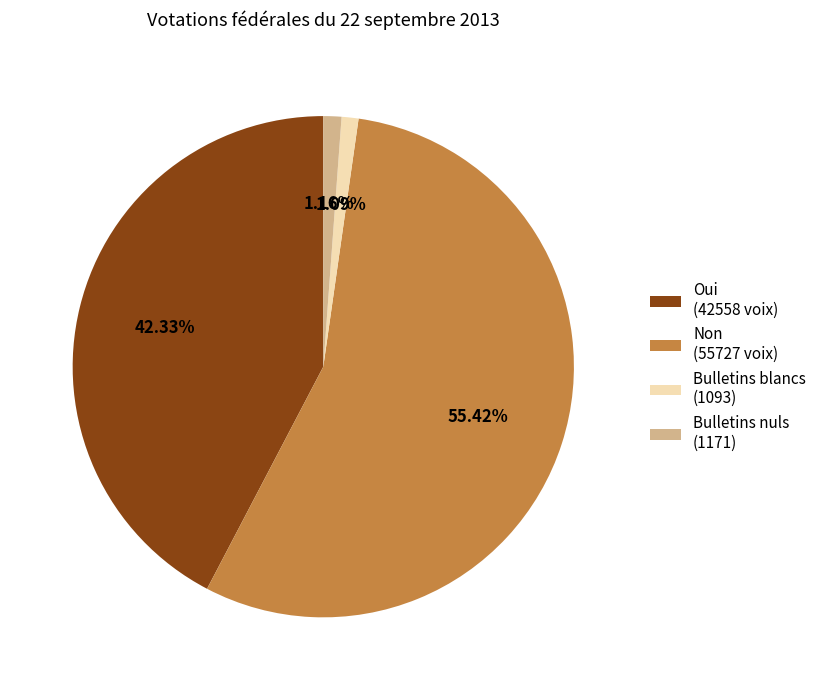

To the nearest percent, what is the difference between the Oui and Non slice percentages?

13%